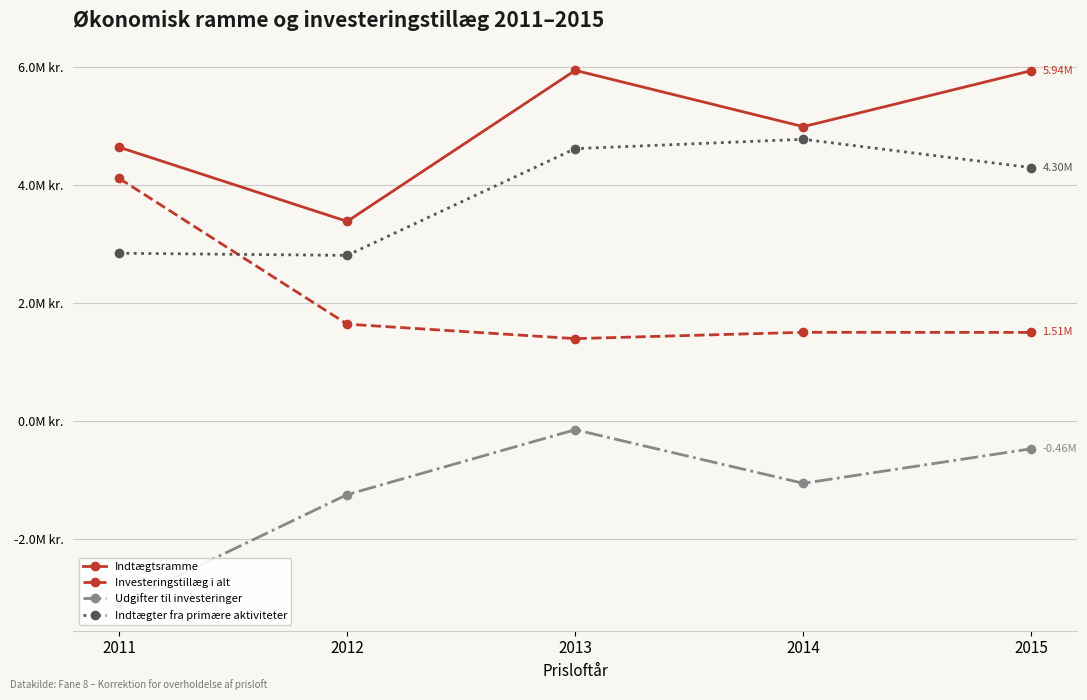

What are all the series names shown in the legend?

Indtægtsramme, Investeringstillæg i alt, Udgifter til investeringer, Indtægter fra primære aktiviteter